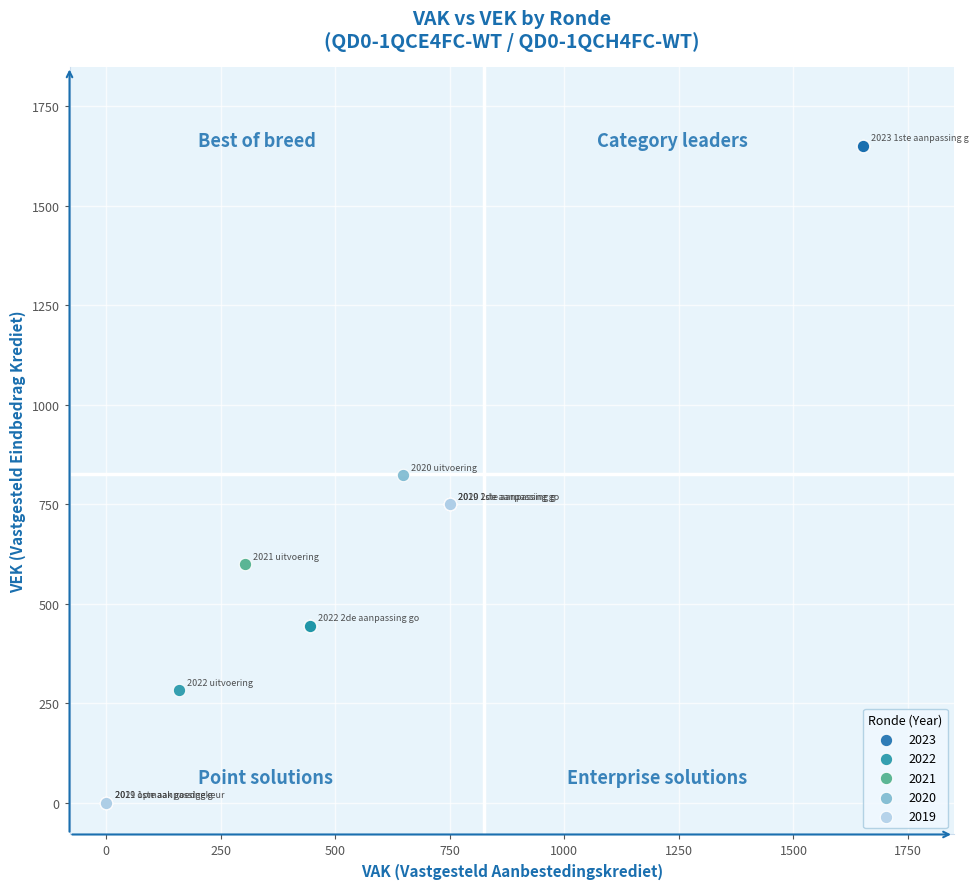

Which series contains the highest Y value?

2023